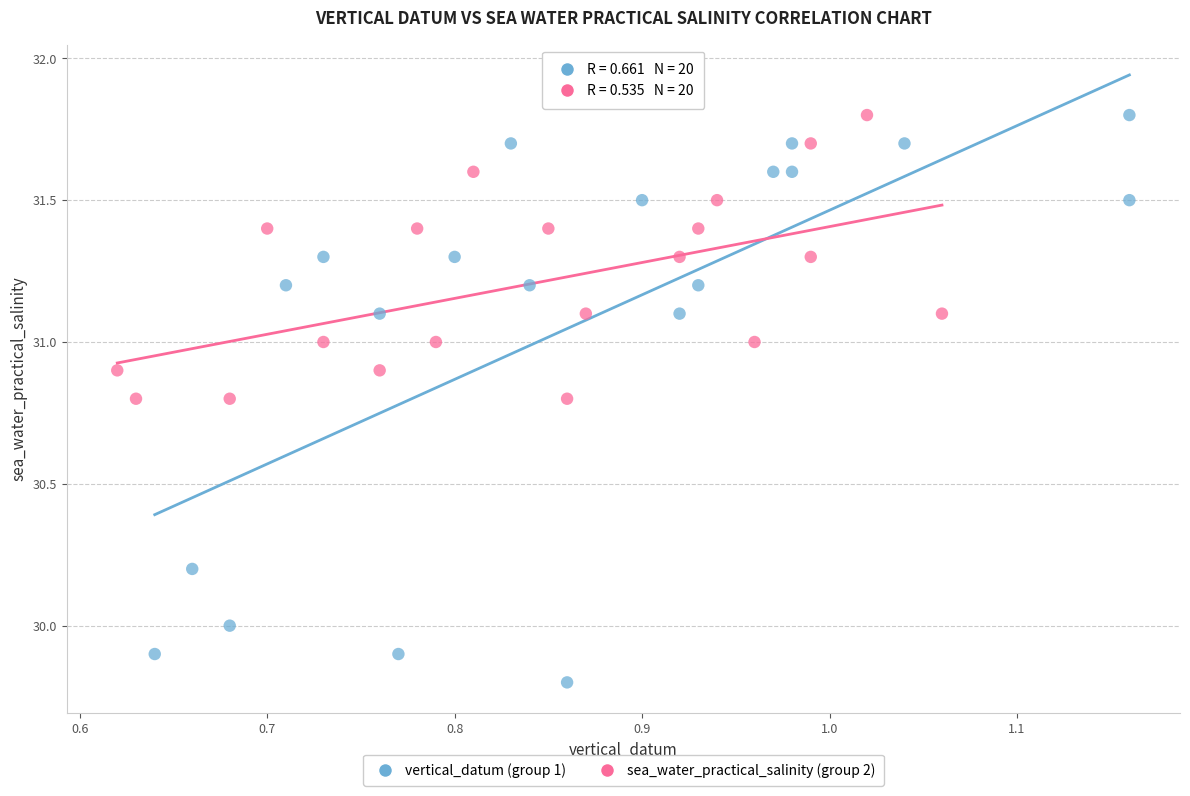

Which series contains the lowest Y value?

vertical_datum (group 1)